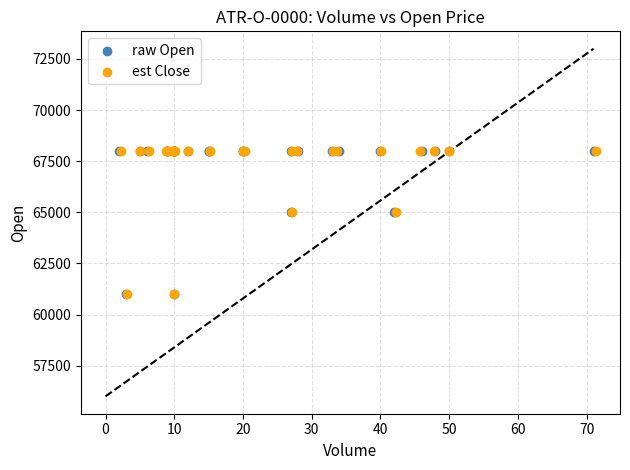

What are all the series names shown in the legend?

raw Open, est Close